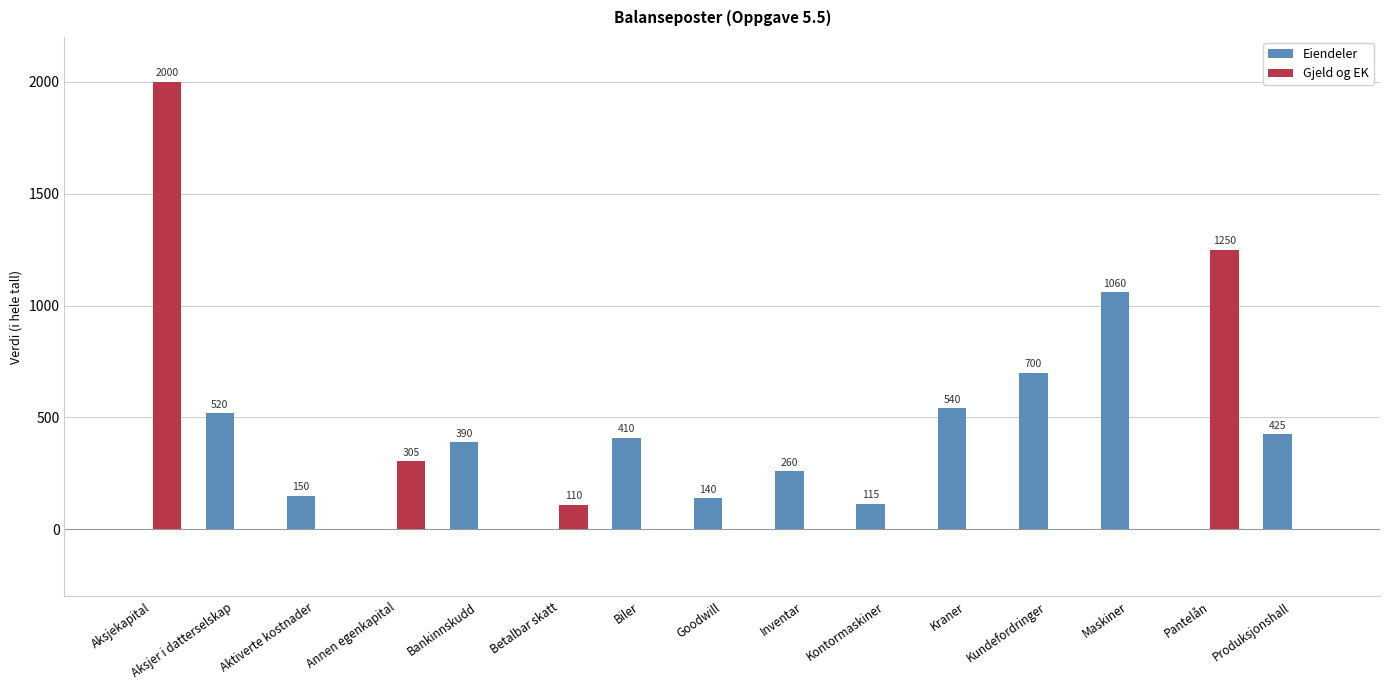

Count the number of categories in the chart.

15